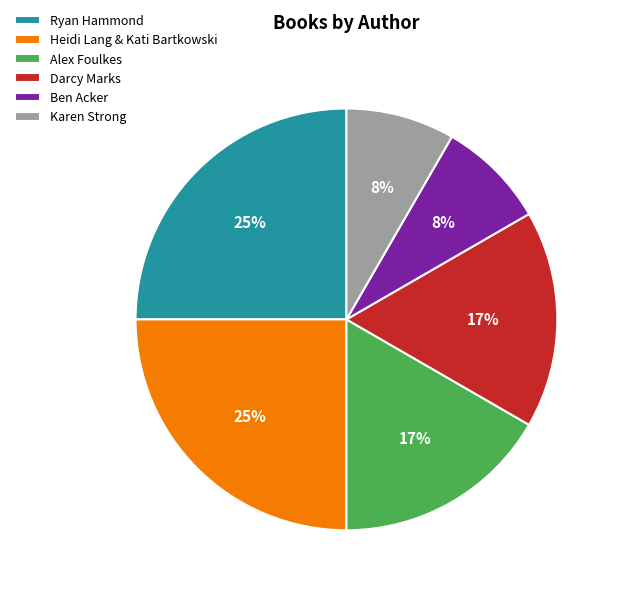

Between Heidi Lang & Kati Bartkowski and Darcy Marks, which is larger?

Heidi Lang & Kati Bartkowski